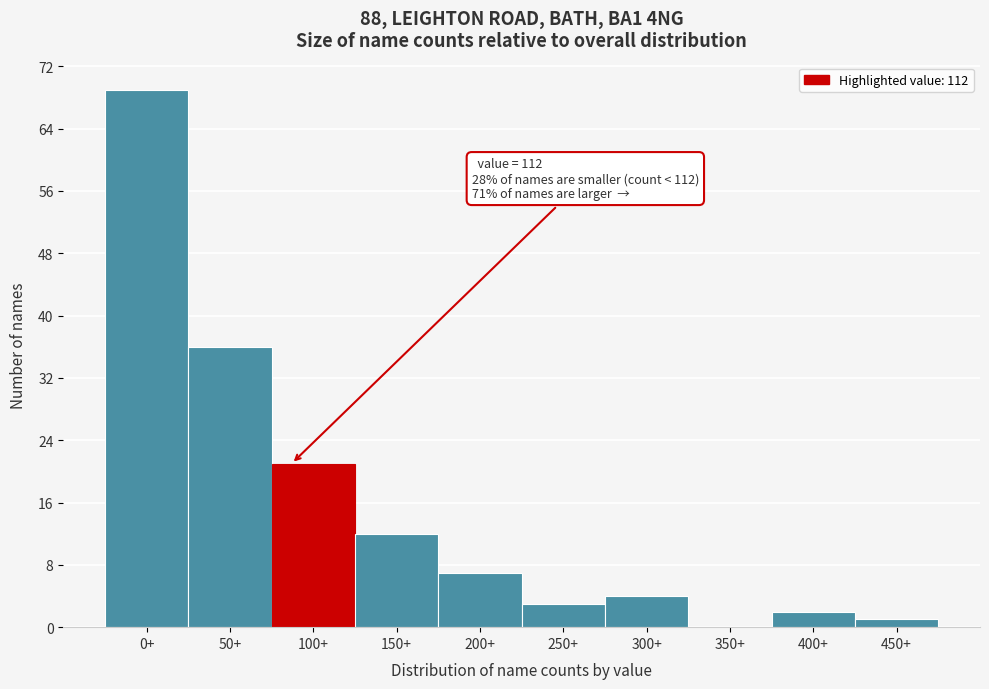

Reading left to right, list all the values displayed in this chart.

0+=69	50+=36	100+=21	150+=12	200+=7	250+=3	300+=4	350+=0	400+=2	450+=1